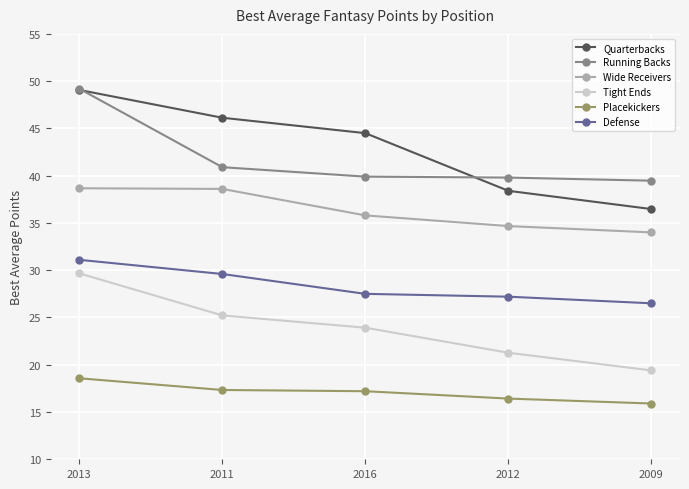

What is the minimum value shown in the chart?

15.9